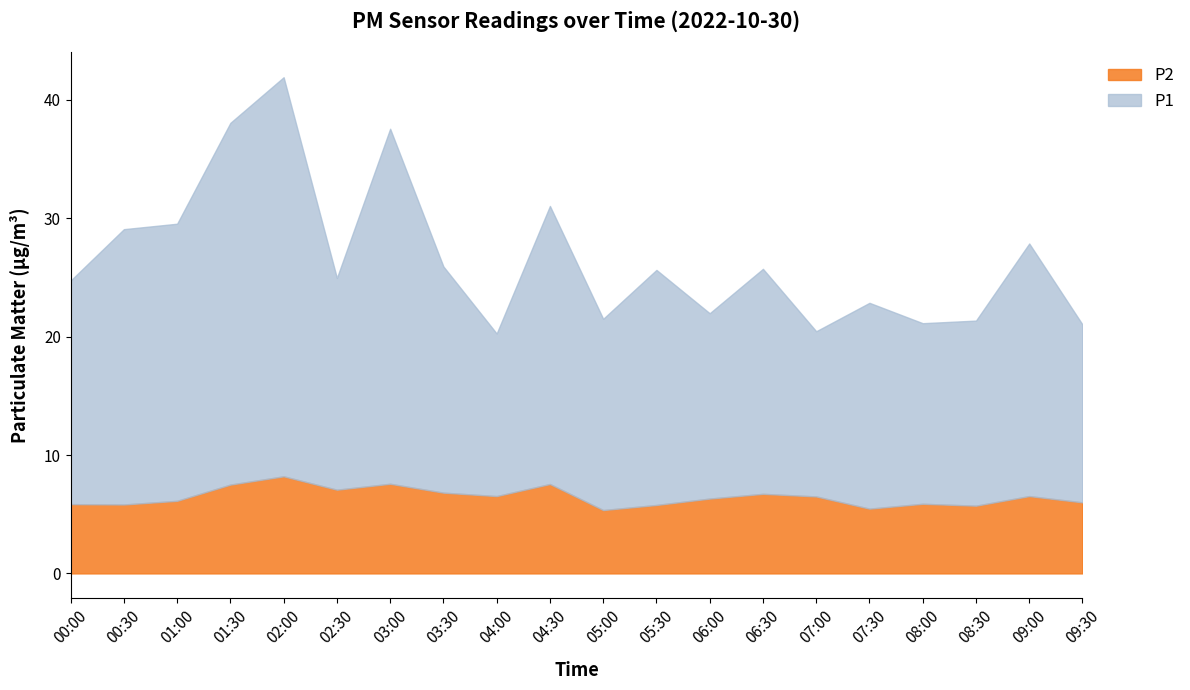

Reading right to left, list all the values displayed in this chart.

P1: 09:30=15.0	09:00=21.3	08:30=15.6	08:00=15.2	07:30=17.4	07:00=13.9	06:30=19.0	06:00=15.7	05:30=19.9	05:00=16.1	04:30=23.5	04:00=13.7	03:30=19.1	03:00=30.0	02:30=17.9	02:00=33.7	01:30=30.6	01:00=23.4	00:30=23.2	00:00=18.9
P2: 09:30=6.0	09:00=6.5	08:30=5.7	08:00=5.9	07:30=5.5	07:00=6.5	06:30=6.7	06:00=6.3	05:30=5.8	05:00=5.3	04:30=7.5	04:00=6.5	03:30=6.8	03:00=7.6	02:30=7.1	02:00=8.2	01:30=7.5	01:00=6.1	00:30=5.8	00:00=5.8